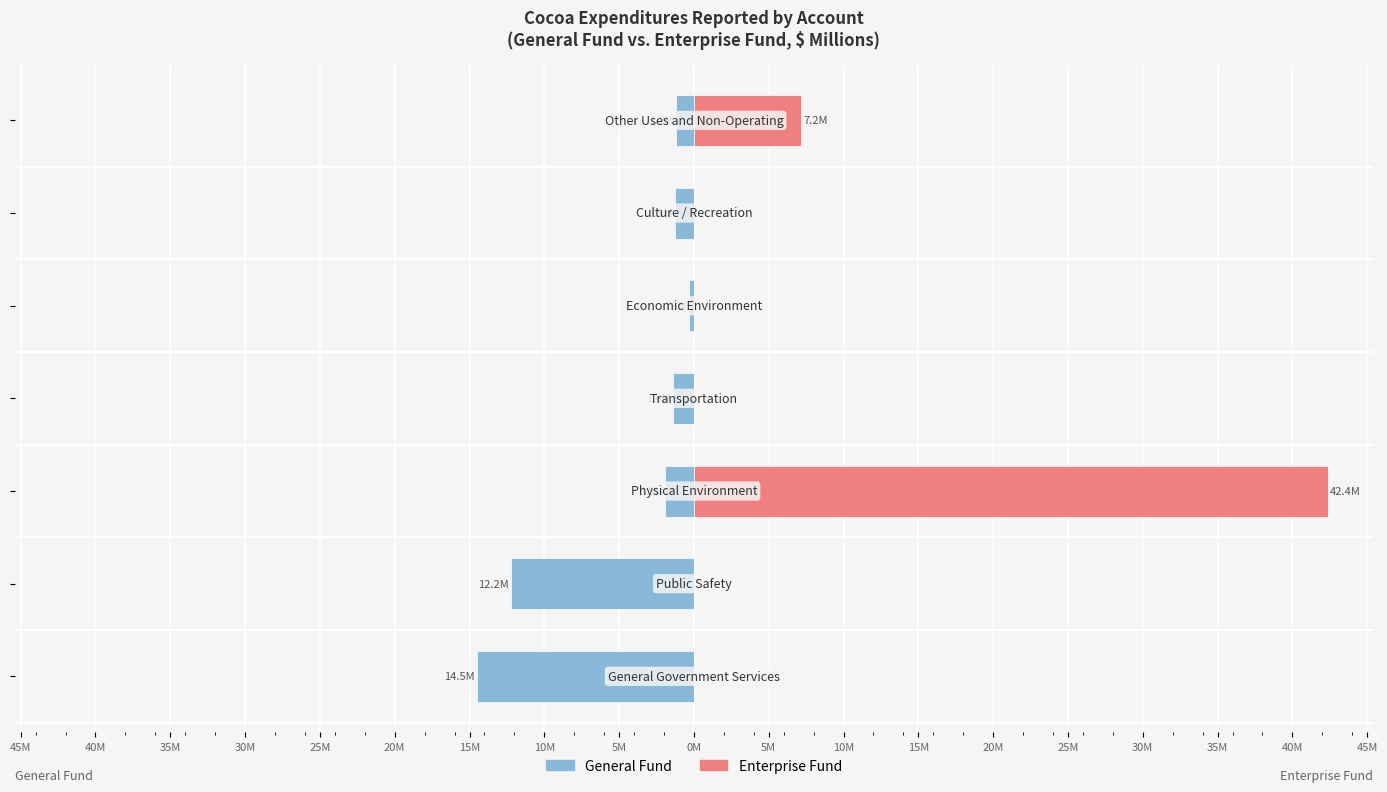

Between 45M and 20M, which is larger?

20M